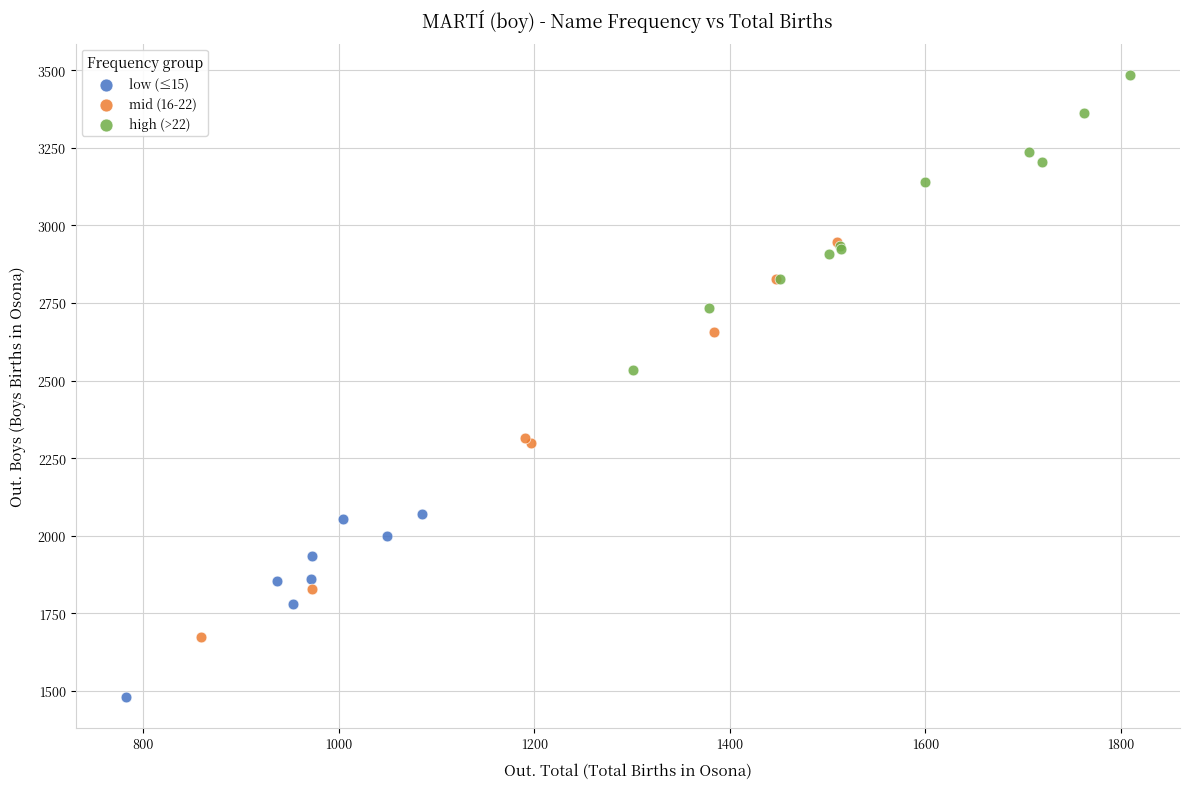

Which series contains the highest Y value?

high (>22)